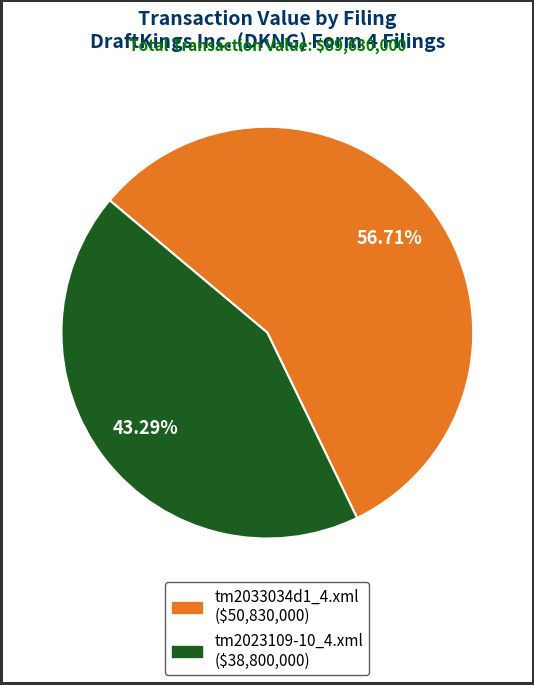

What percentage do tm2023109-10_4.xml and tm2033034d1_4.xml together represent?

100.0%